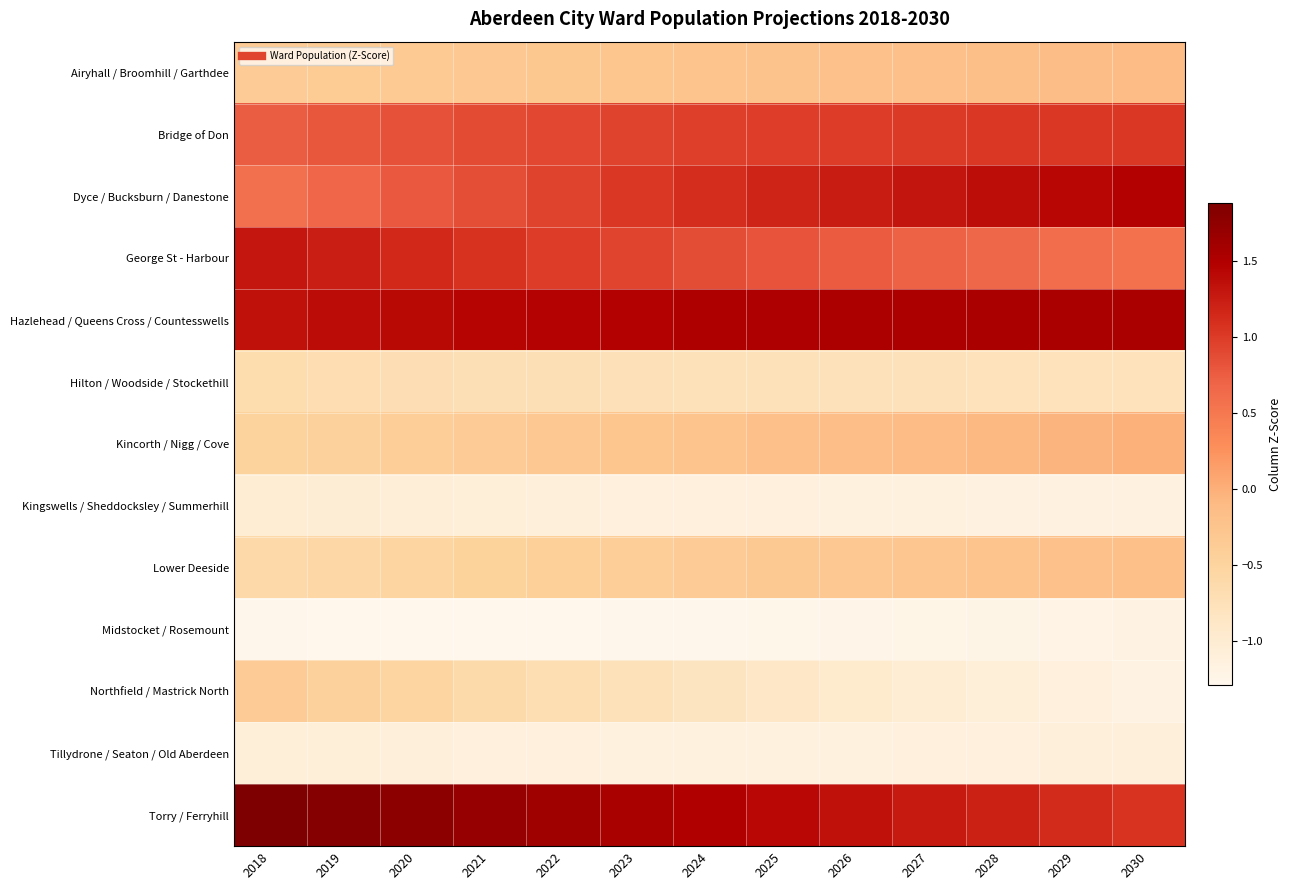

Reading left to right, what are all the values shown in this chart?

Airyhall / Broomhill / Garthdee: 2018=-0.4	2019=-0.4	2020=-0.3	2021=-0.3	2022=-0.3	2023=-0.3	2024=-0.3	2025=-0.2	2026=-0.2	2027=-0.2	2028=-0.2	2029=-0.1	2030=-0.1
Bridge of Don: 2018=0.7	2019=0.8	2020=0.8	2021=0.9	2022=0.9	2023=0.9	2024=1.0	2025=1.0	2026=1.0	2027=1.0	2028=1.0	2029=1.0	2030=1.0
Dyce / Bucksburn / Danestone: 2018=0.6	2019=0.7	2020=0.8	2021=0.9	2022=0.9	2023=1.0	2024=1.1	2025=1.2	2026=1.2	2027=1.3	2028=1.4	2029=1.4	2030=1.5
George St - Harbour: 2018=1.3	2019=1.2	2020=1.1	2021=1.1	2022=1.0	2023=0.9	2024=0.9	2025=0.8	2026=0.8	2027=0.7	2028=0.7	2029=0.6	2030=0.6
Hazlehead / Queens Cross / Countesswells: 2018=1.3	2019=1.4	2020=1.4	2021=1.4	2022=1.5	2023=1.5	2024=1.5	2025=1.5	2026=1.5	2027=1.5	2028=1.5	2029=1.5	2030=1.5
Hilton / Woodside / Stockethill: 2018=-0.7	2019=-0.7	2020=-0.7	2021=-0.7	2022=-0.7	2023=-0.7	2024=-0.7	2025=-0.8	2026=-0.8	2027=-0.8	2028=-0.8	2029=-0.8	2030=-0.8
Kincorth / Nigg / Cove: 2018=-0.5	2019=-0.5	2020=-0.4	2021=-0.4	2022=-0.3	2023=-0.3	2024=-0.2	2025=-0.2	2026=-0.2	2027=-0.1	2028=-0.1	2029=-0.0	2030=-0.0
Kingswells / Sheddocksley / Summerhill: 2018=-1.0	2019=-1.0	2020=-1.1	2021=-1.1	2022=-1.1	2023=-1.1	2024=-1.1	2025=-1.1	2026=-1.1	2027=-1.1	2028=-1.1	2029=-1.1	2030=-1.1
Lower Deeside: 2018=-0.6	2019=-0.6	2020=-0.5	2021=-0.5	2022=-0.4	2023=-0.4	2024=-0.4	2025=-0.3	2026=-0.3	2027=-0.3	2028=-0.2	2029=-0.2	2030=-0.2
Midstocket / Rosemount: 2018=-1.3	2019=-1.3	2020=-1.3	2021=-1.3	2022=-1.3	2023=-1.3	2024=-1.3	2025=-1.3	2026=-1.2	2027=-1.2	2028=-1.2	2029=-1.2	2030=-1.2
Northfield / Mastrick North: 2018=-0.4	2019=-0.5	2020=-0.5	2021=-0.6	2022=-0.7	2023=-0.8	2024=-0.8	2025=-0.9	2026=-1.0	2027=-1.0	2028=-1.1	2029=-1.1	2030=-1.2
Tillydrone / Seaton / Old Aberdeen: 2018=-1.1	2019=-1.1	2020=-1.1	2021=-1.1	2022=-1.1	2023=-1.1	2024=-1.1	2025=-1.1	2026=-1.1	2027=-1.1	2028=-1.1	2029=-1.1	2030=-1.1
Torry / Ferryhill: 2018=1.9	2019=1.8	2020=1.8	2021=1.7	2022=1.6	2023=1.6	2024=1.5	2025=1.4	2026=1.3	2027=1.3	2028=1.2	2029=1.1	2030=1.1